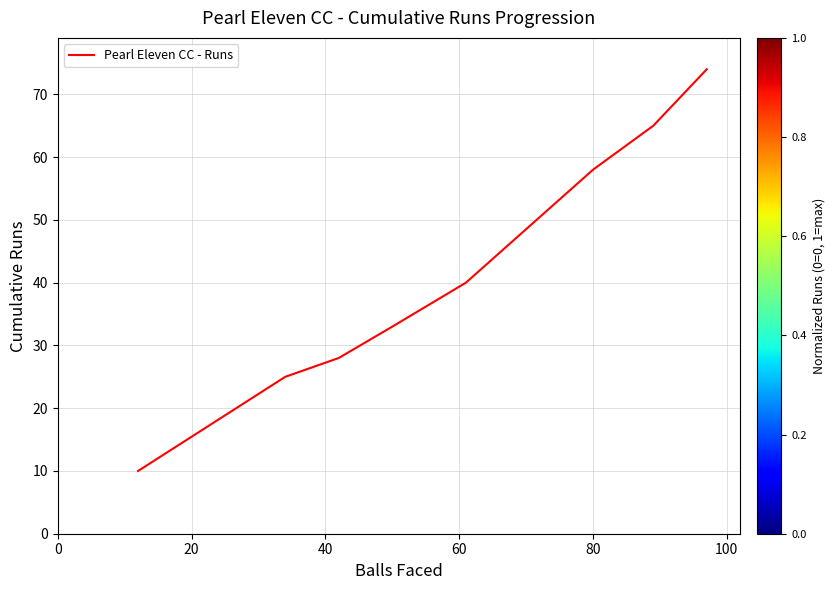

What is the smallest value displayed?

10